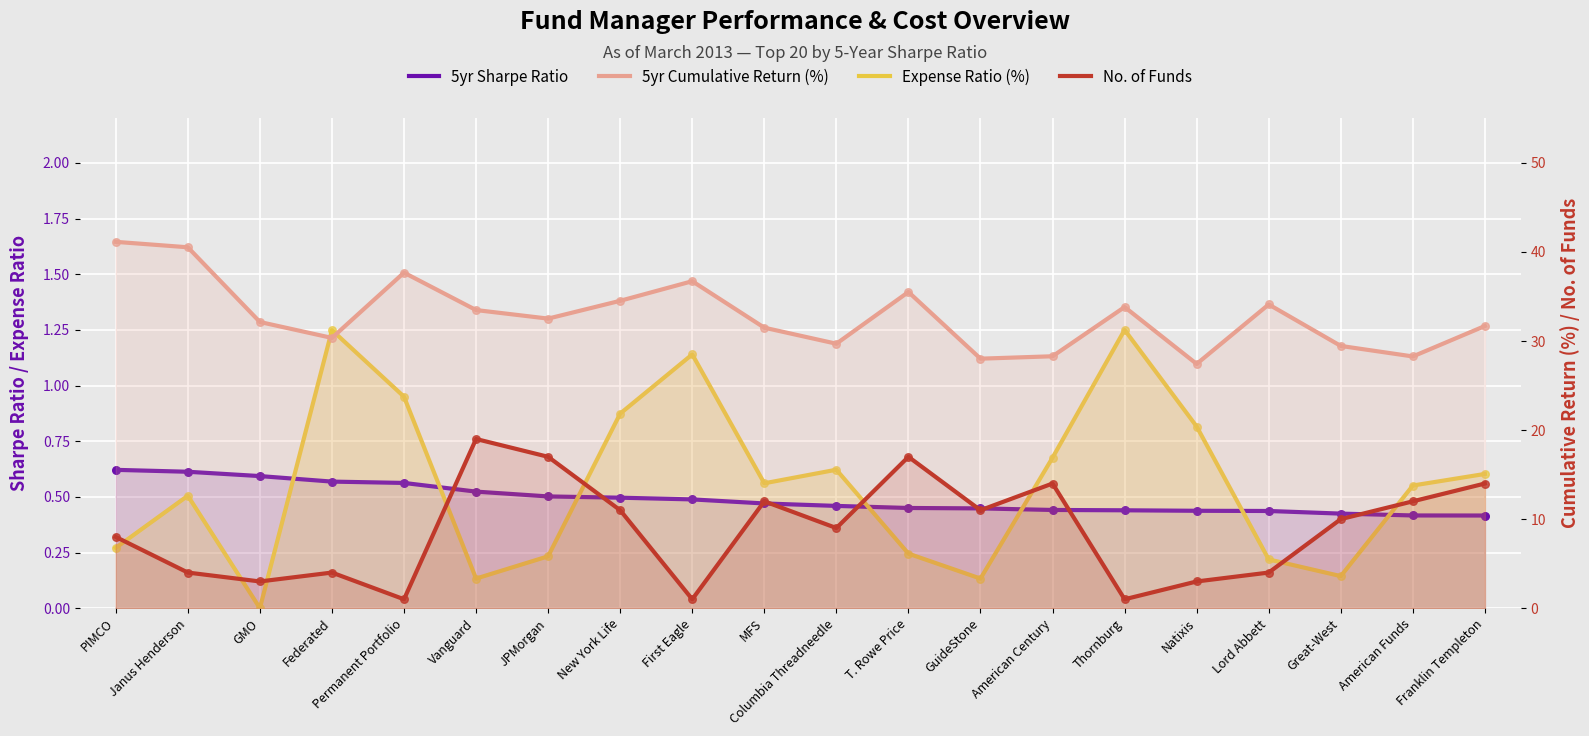

Is the value of No. of Funds at Vanguard greater than the value of 5yr Cumulative Return (%) at Natixis?

No